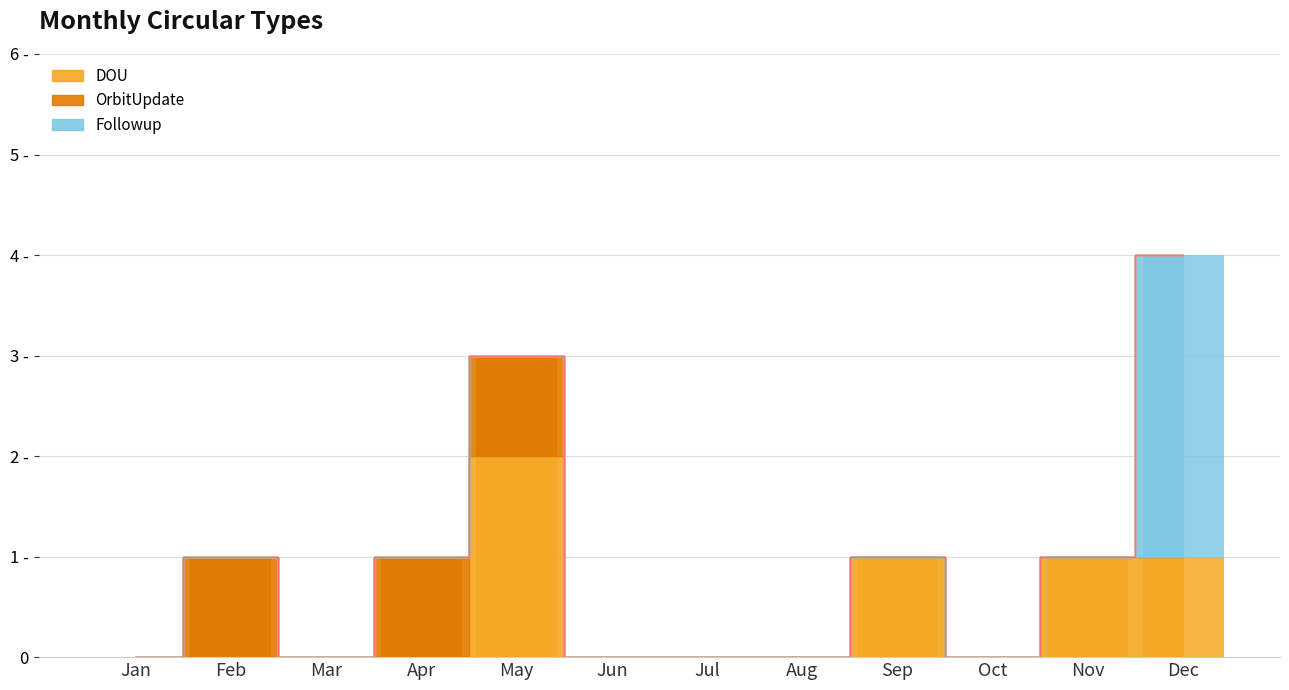

Reading left to right, list all the values displayed in this chart.

DOU: 0	0	0	0	2	0	0	0	1	0	1	1
OrbitUpdate: 0	1	0	1	1	0	0	0	0	0	0	0
Followup: 0	0	0	0	0	0	0	0	0	0	0	3